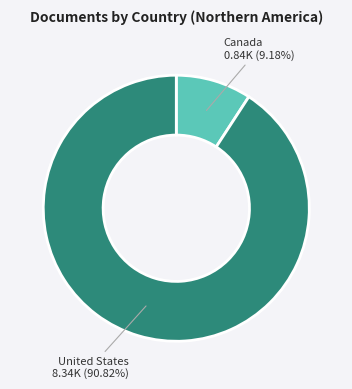

Count the number of slices in the pie.

2